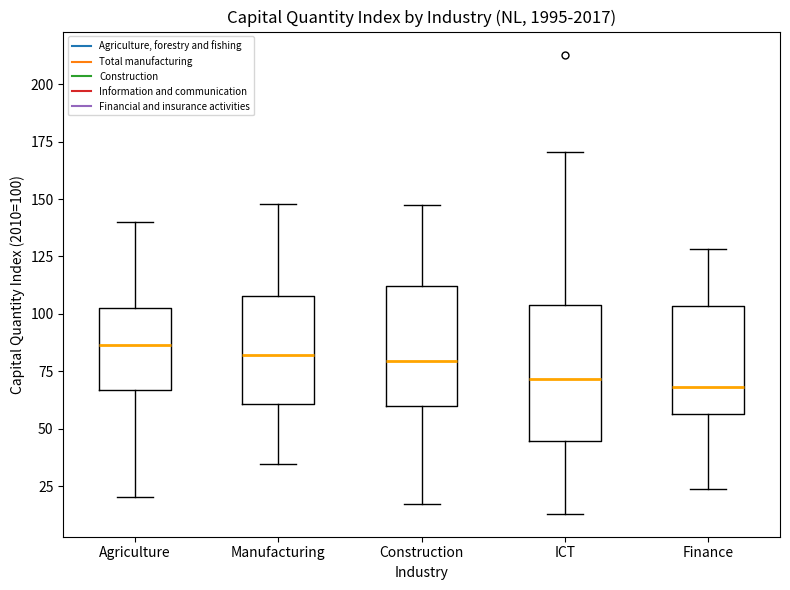

Reading left to right, read every box against the y-axis: the position of its median line, the range the box covers, and the ends of its whiskers. The values are not printed on the chart, so give them approximately, as read against the axis.

Agriculture: median 85, box 65 to 105, whiskers 20 to 140
Manufacturing: median 80, box 60 to 110, whiskers 35 to 150
Construction: median 80, box 60 to 110, whiskers 15 to 145
ICT: median 70, box 45 to 105, whiskers 15 to 170
Finance: median 70, box 55 to 105, whiskers 25 to 130